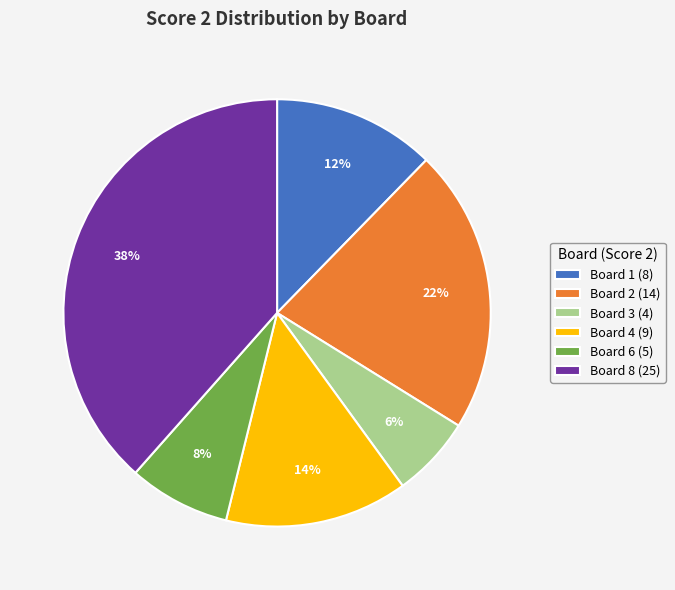

To the nearest percent, what percentage of the pie is Board 1 (8)?

12%